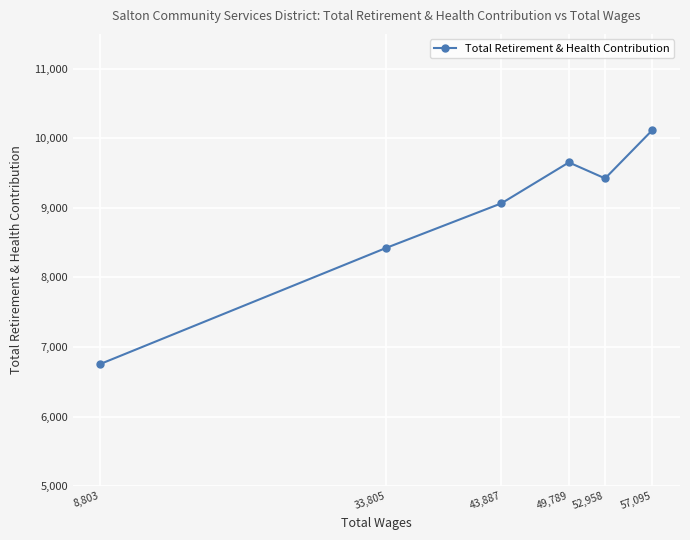

Reading left to right, list all the values displayed in this chart.

8,803=6756	33,805=8424	43,887=9065	49,789=9653	52,958=9423	57,095=10118